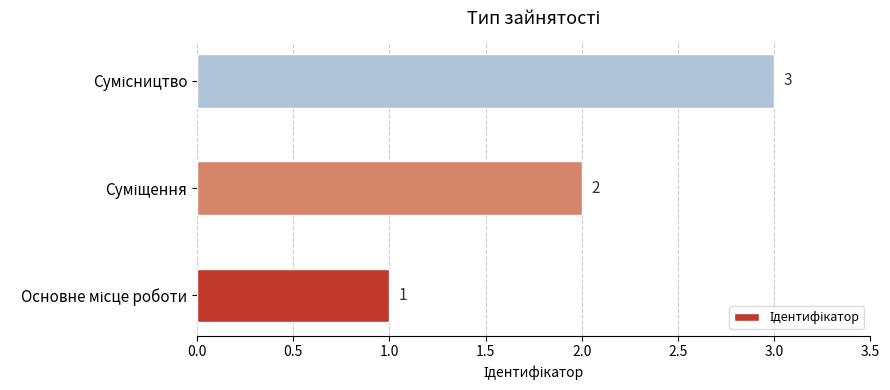

Count the number of categories in the chart.

3